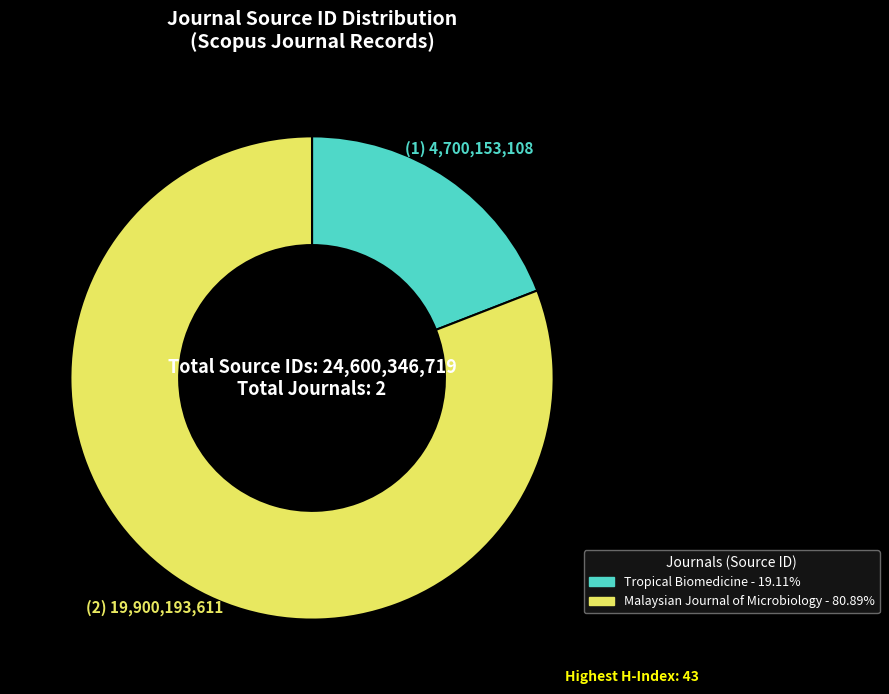

Which slice represents more than half of the pie?

Malaysian Journal of Microbiology